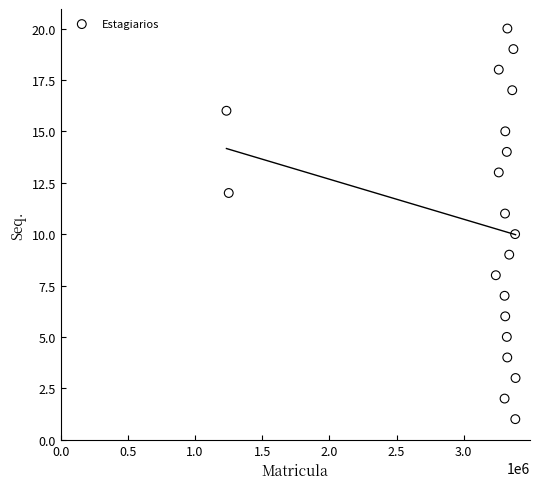

What is the range of Y values (max minus min)?

19